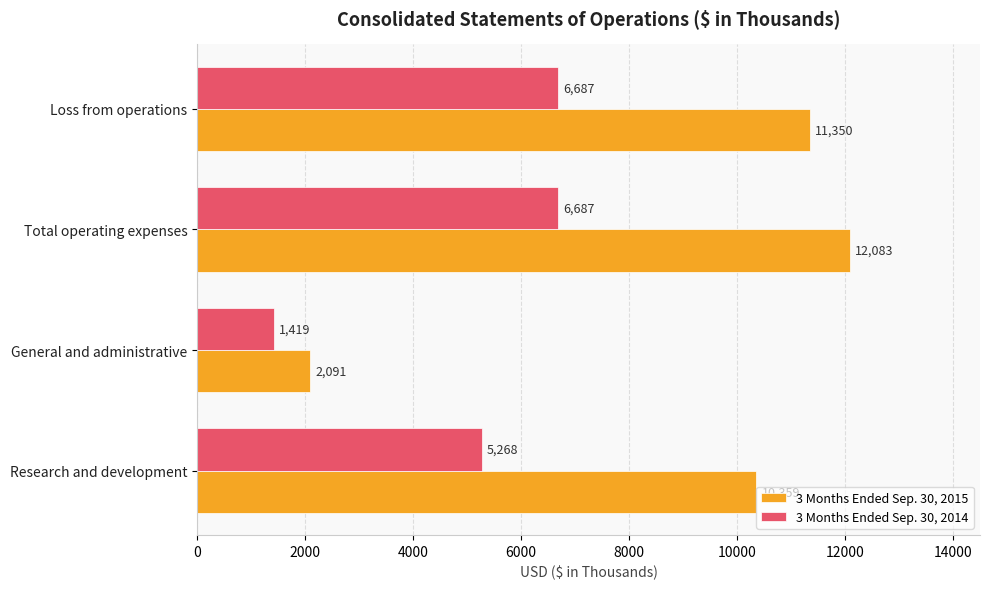

What is the lowest value of the 3 Months Ended Sep. 30, 2014 series?

1419